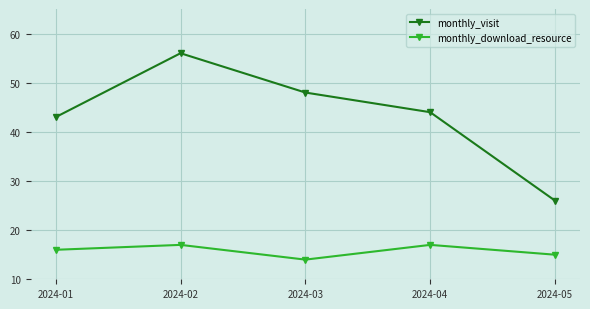

What are all the series names shown in the legend?

monthly_visit, monthly_download_resource